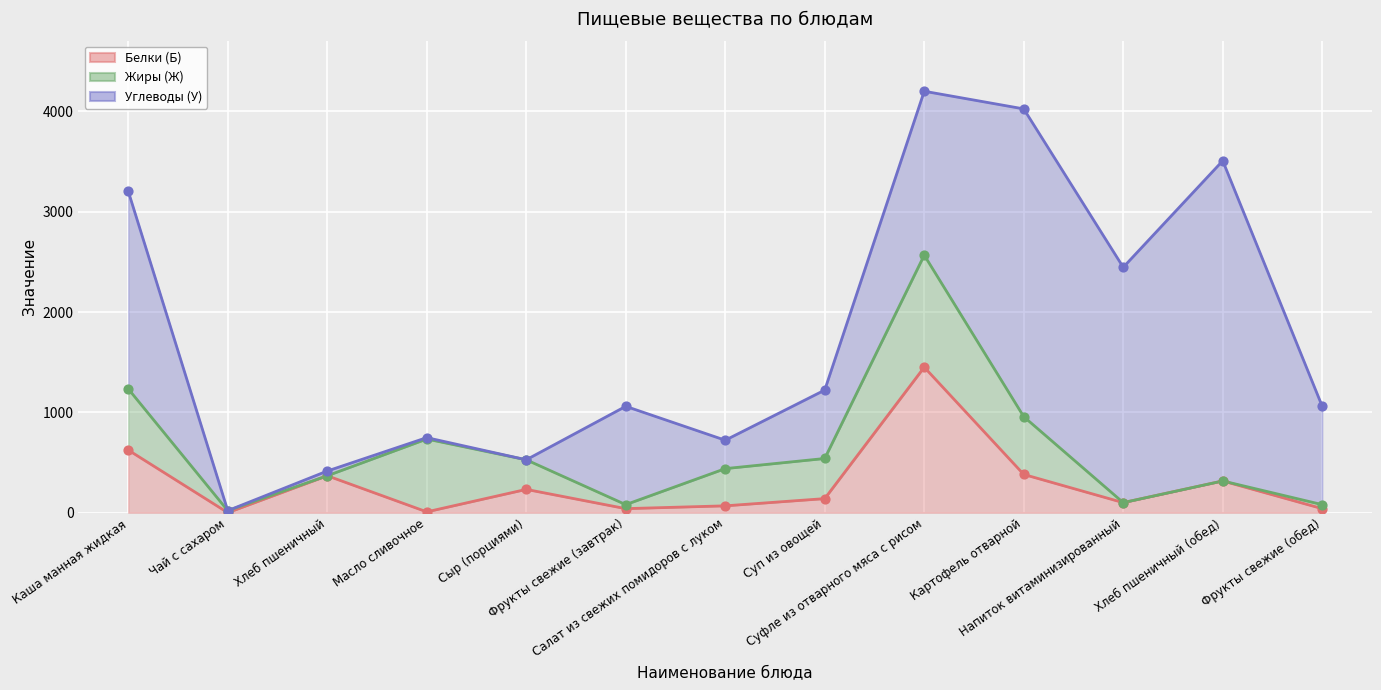

What is the total value across all series at Суп из овощей?

1222